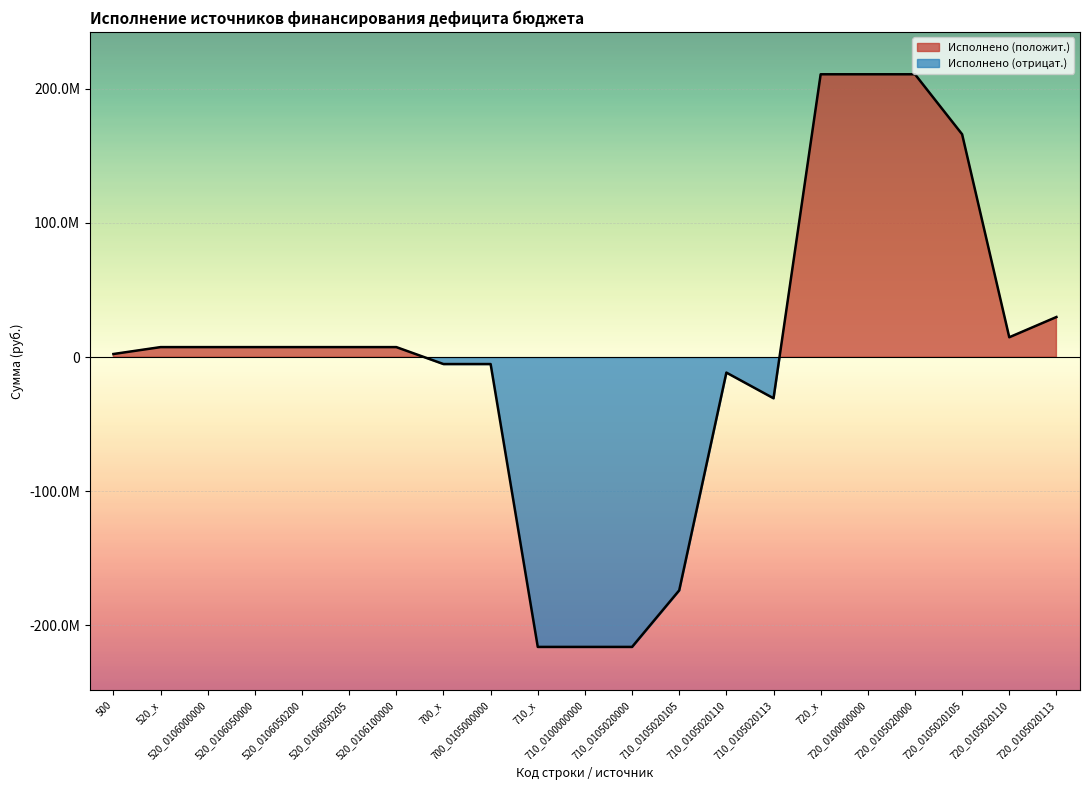

Rank the categories by value from highest to lowest.

720_x, 720_0100000000, 720_0105020000, 720_0105020105, 720_0105020113, 720_0105020110, 520_x, 520_0106000000, 520_0106050000, 520_0106050200, 520_0106050205, 520_0106100000, 500, 700_x, 700_0105000000, 710_0105020110, 710_0105020113, 710_0105020105, 710_x, 710_0100000000, 710_0105020000